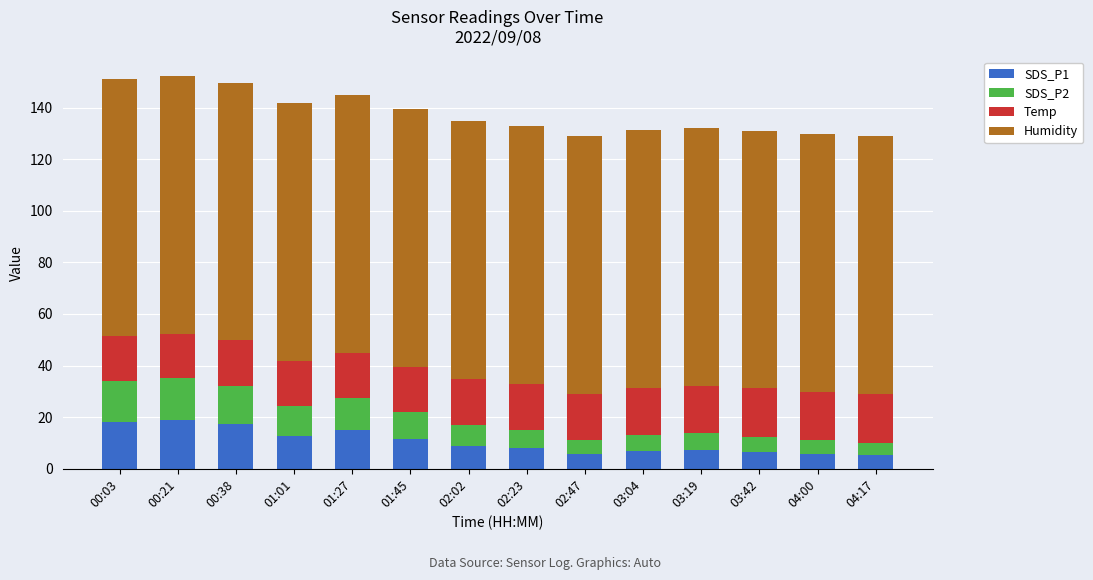

What is the difference between the SDS_P1 values at 01:01 and 03:42?

6.4